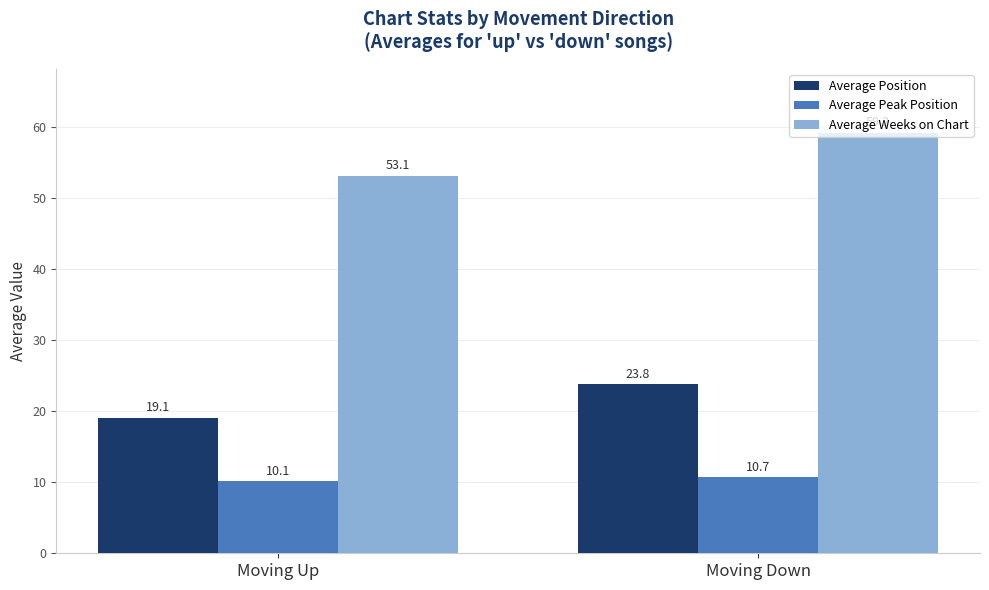

Which series has the largest total across all categories?

Average Weeks on Chart